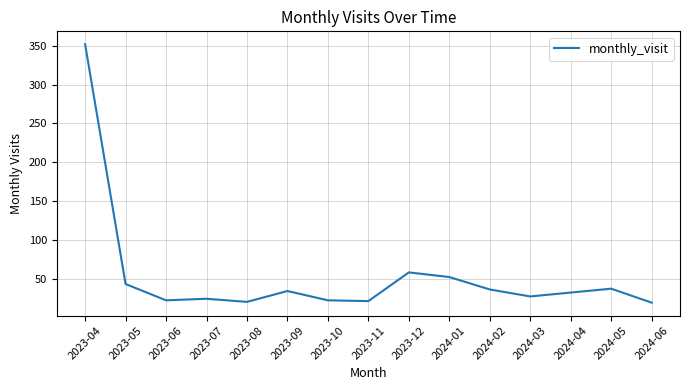

What is the greatest value displayed?

352